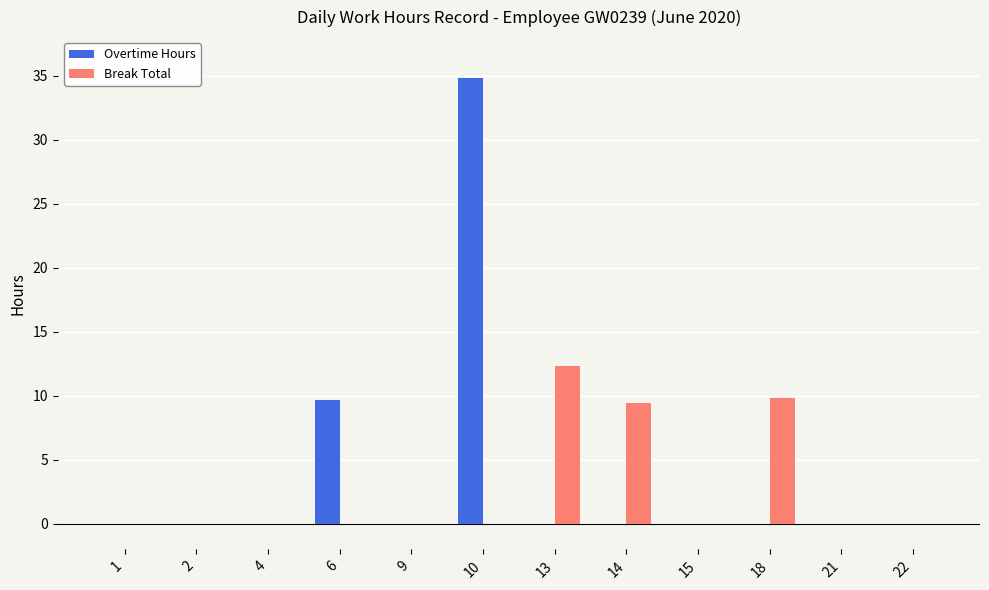

How many categories are shown in the chart?

12